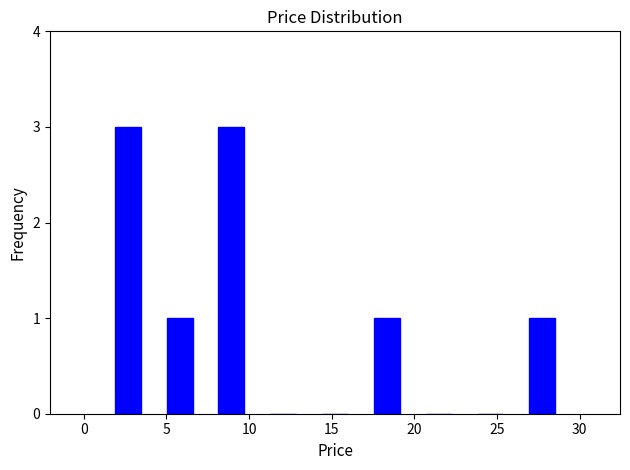

What is the height of the bar covering 1.0 to 4.0 on the x-axis? Neither the bar edges nor the heights are printed on the chart, so give them approximately, as read against the axes.

3